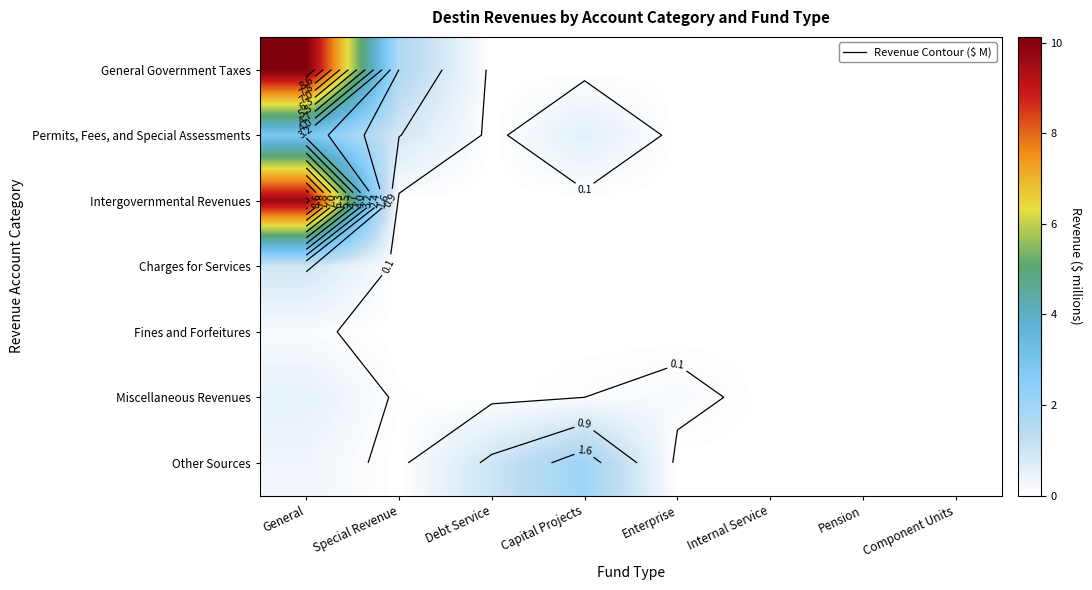

At which category does the chart reach its peak across all series?

General